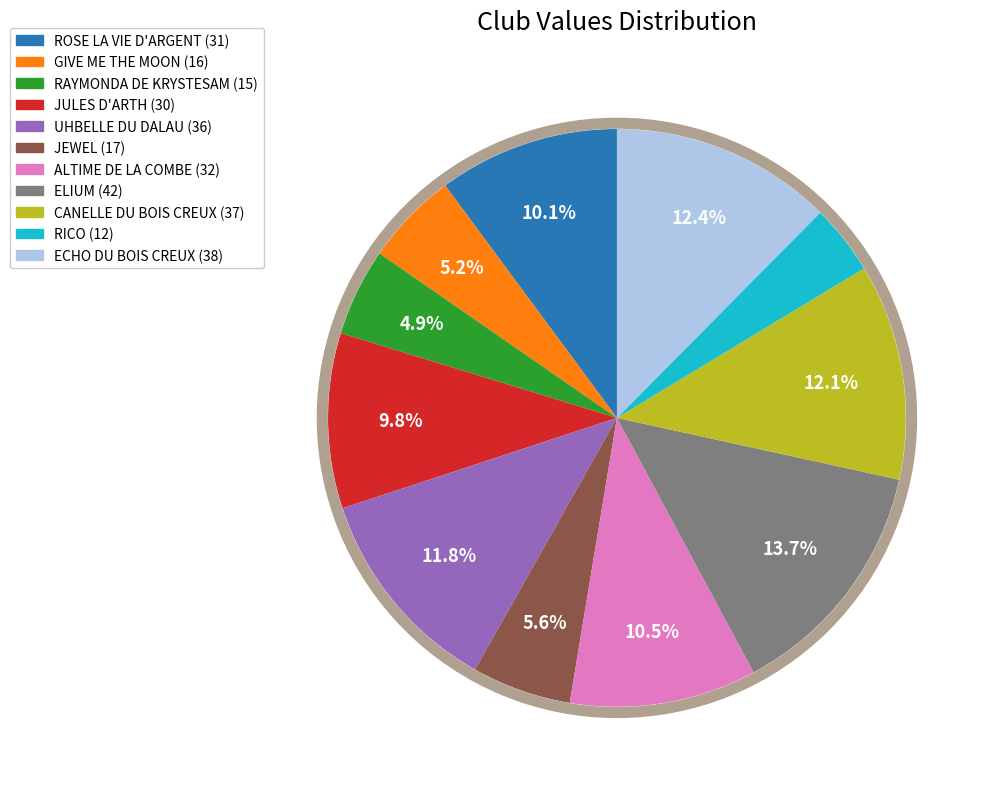

How many slices are in this pie chart?

11